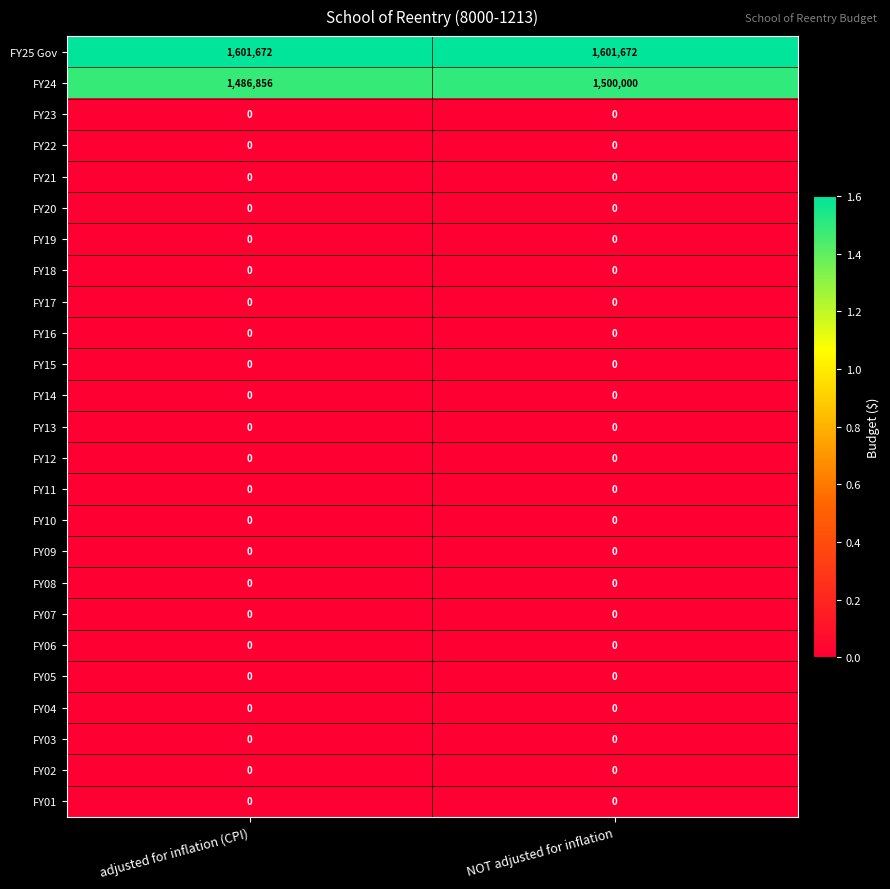

What is the spread (max minus min) of values at NOT adjusted for inflation?

1601672